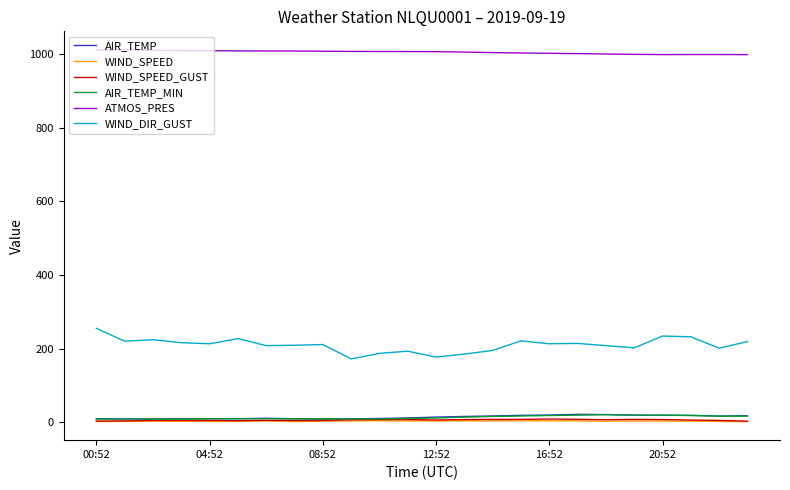

True or false: AIR_TEMP and WIND_DIR_GUST intersect in this chart.

False